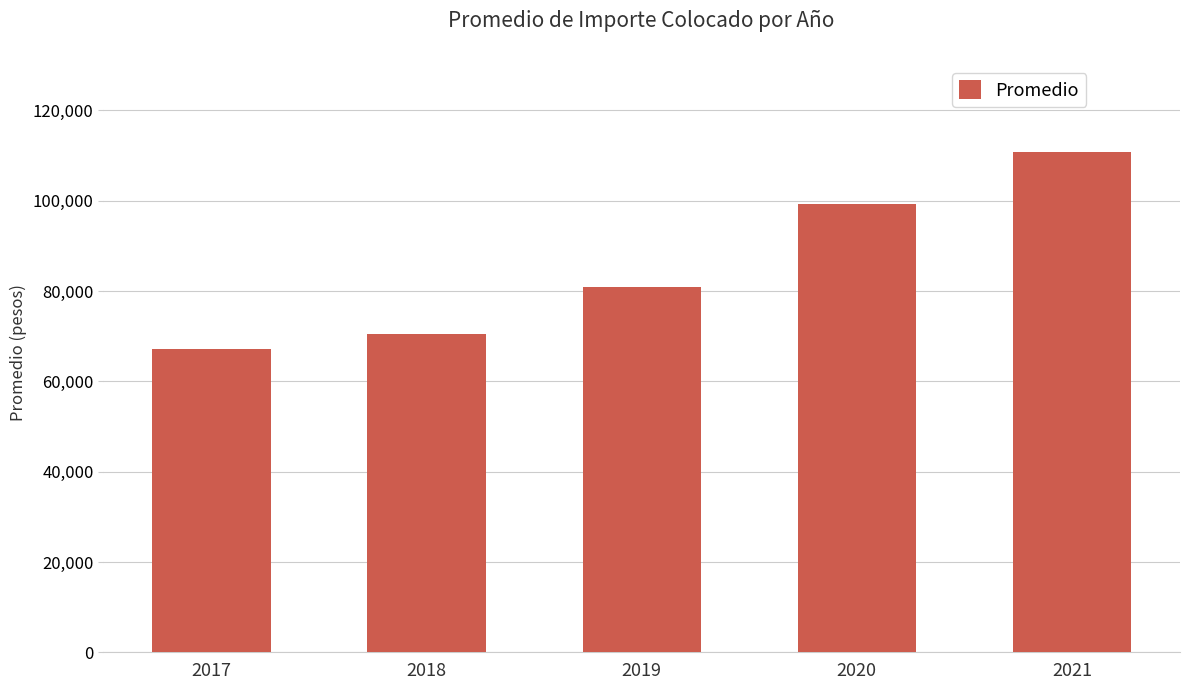

Where does the data first go above 80910?

2019